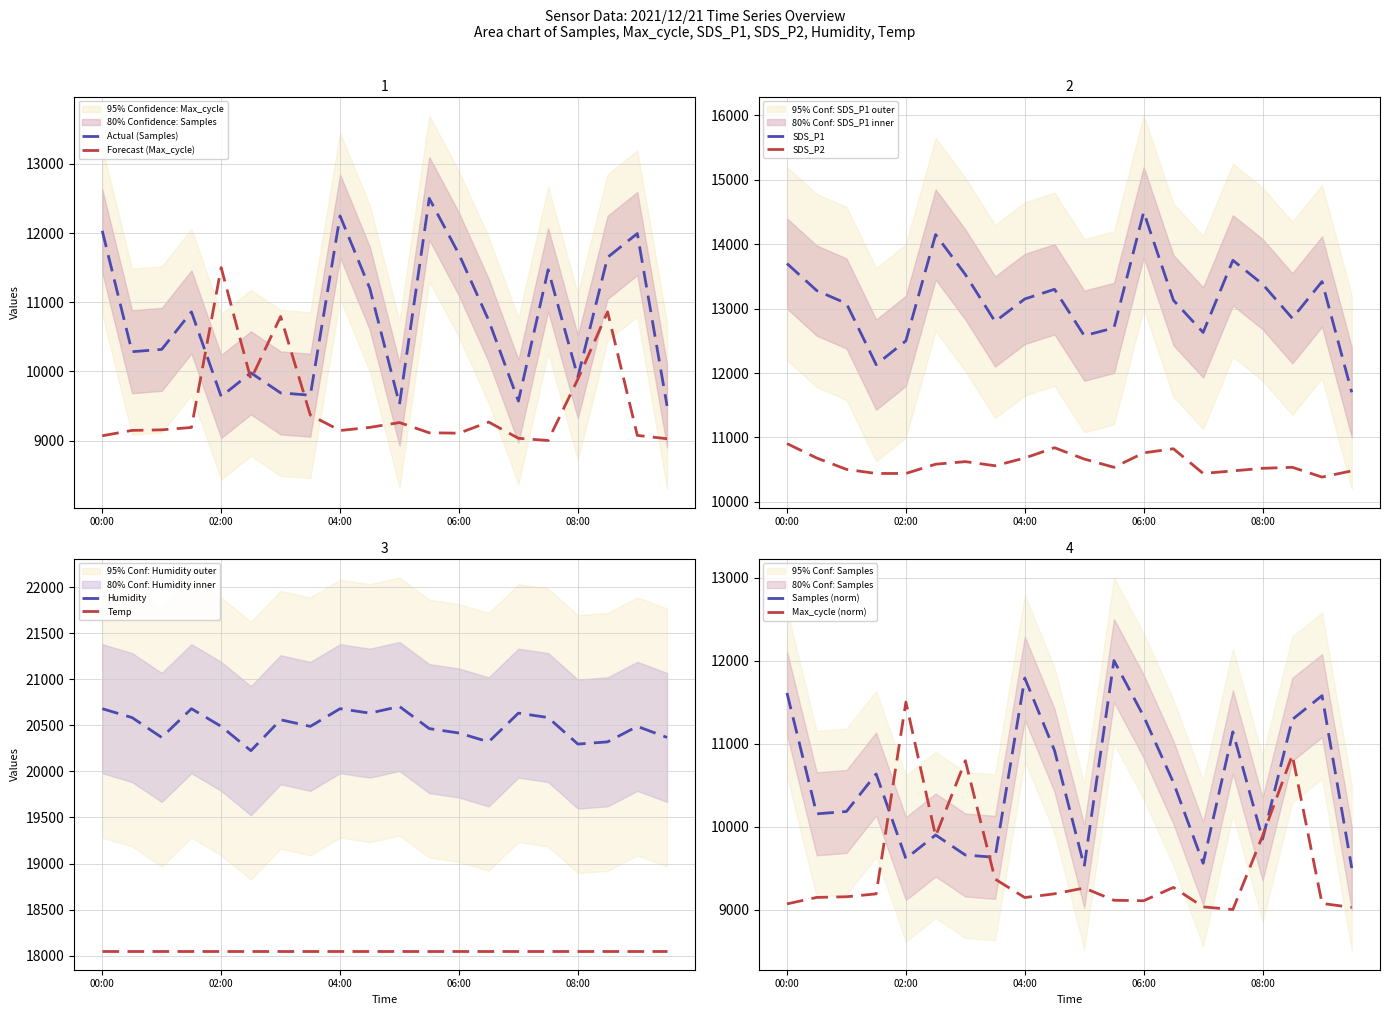

Between 07:00 and 02:00, which is larger?

02:00